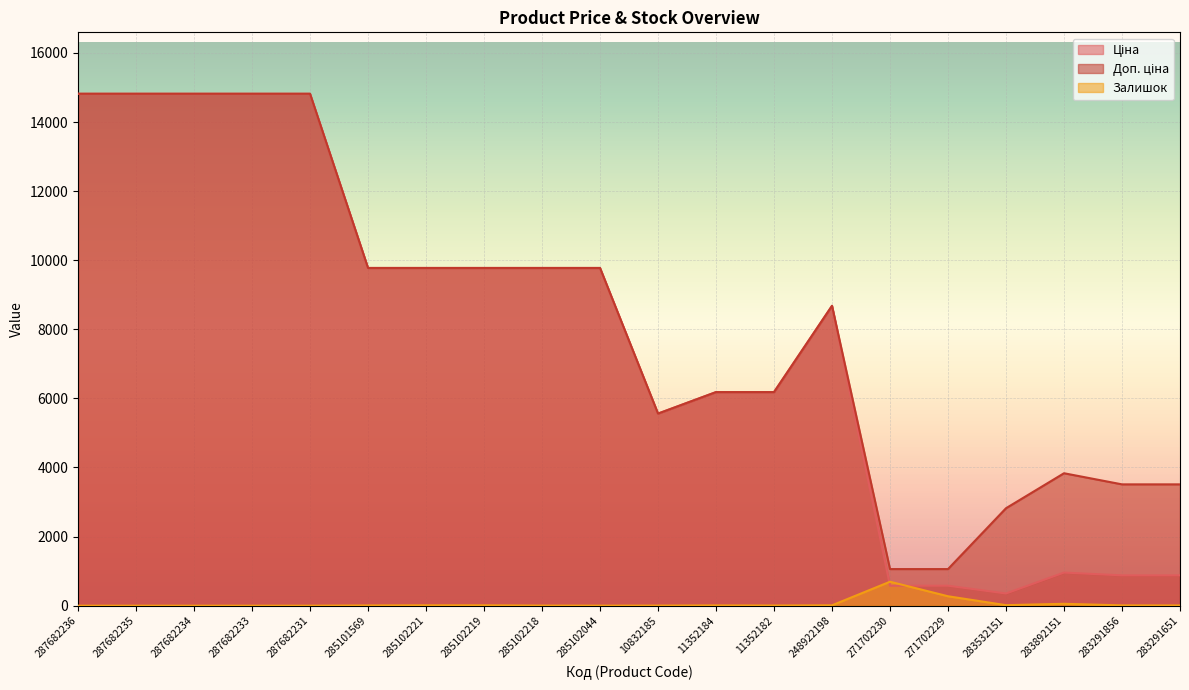

Reading left to right, what are all the values shown in this chart?

Ціна: 287682236=14817.6	287682235=14817.6	287682234=14817.6	287682233=14817.6	287682231=14817.6	285101569=9775.5	285102221=9775.5	285102219=9775.5	285102218=9775.5	285102044=9775.5	10832185=5560.3	11352184=6182.6	11352182=6182.6	248922198=8679.5	271702230=578.1	271702229=578.1	283532151=352.6	283892151=958.4	283291856=878.0	283291651=878.0
Доп. ціна: 287682236=14817.6	287682235=14817.6	287682234=14817.6	287682233=14817.6	287682231=14817.6	285101569=9775.5	285102221=9775.5	285102219=9775.5	285102218=9775.5	285102044=9775.5	10832185=5560.3	11352184=6182.6	11352182=6182.6	248922198=8679.5	271702230=1060.0	271702229=1060.0	283532151=2821.2	283892151=3833.8	283291856=3511.9	283291651=3511.9
Залишок: 287682236=0.0	287682235=0.0	287682234=0.0	287682233=0.0	287682231=0.0	285101569=7.0	285102221=11.0	285102219=11.0	285102218=3.0	285102044=1.0	10832185=3.0	11352184=8.0	11352182=5.0	248922198=11.0	271702230=694.0	271702229=273.0	283532151=15.0	283892151=55.0	283291856=9.0	283291651=7.0